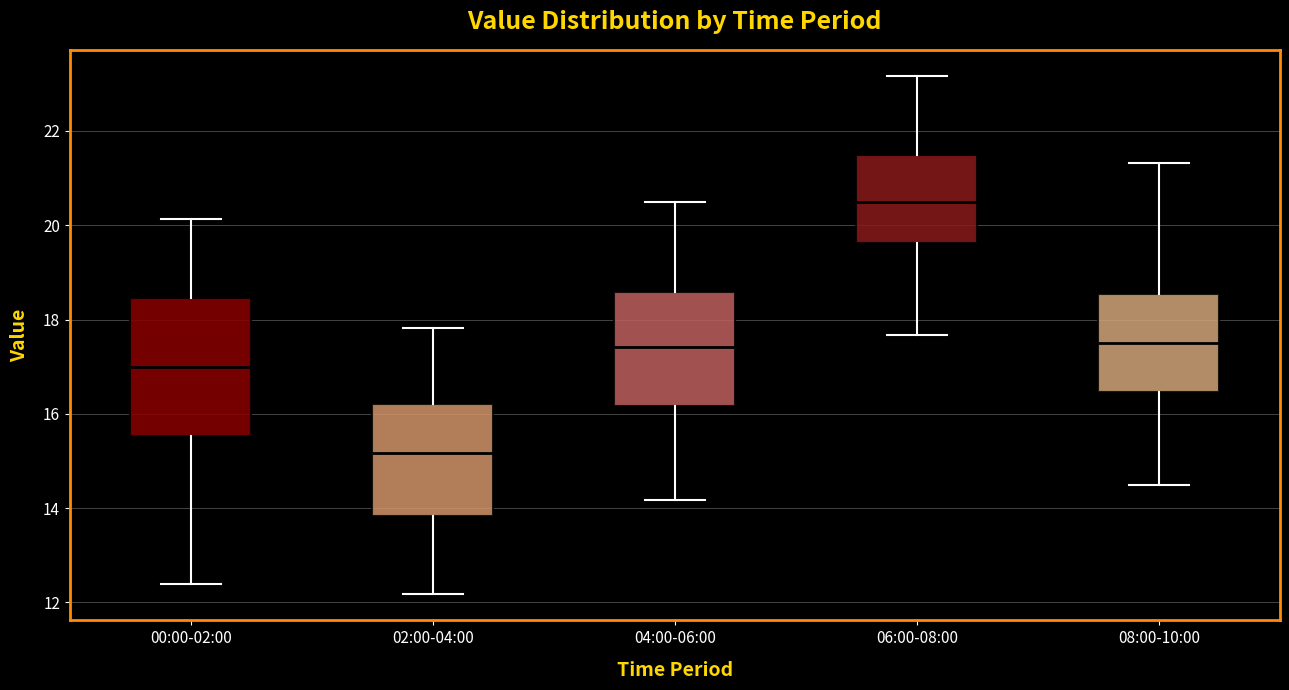

Where does the upper whisker of the box for 04:00-06:00 end on the y-axis? The values are not printed on the chart, so give them approximately, as read against the axis.

20.6